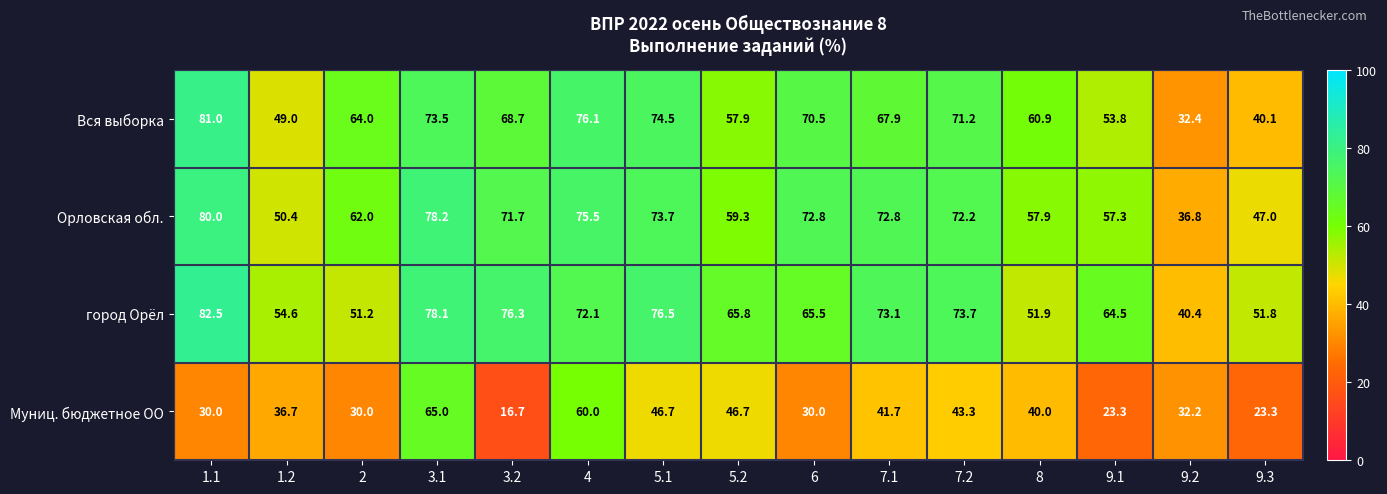

List the series in order of their peak value, highest first.

город Орёл, Вся выборка, Орловская обл., Муниц. бюджетное ОО